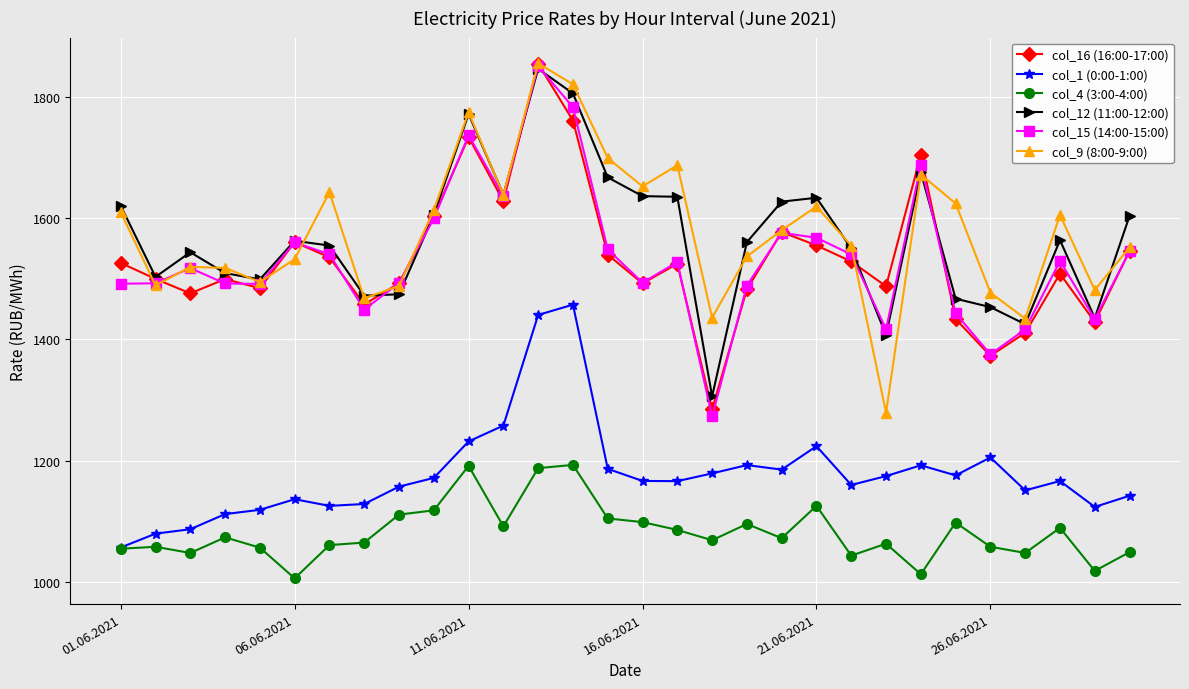

True or false: col_4 (3:00-4:00) and col_15 (14:00-15:00) cross at least once.

False